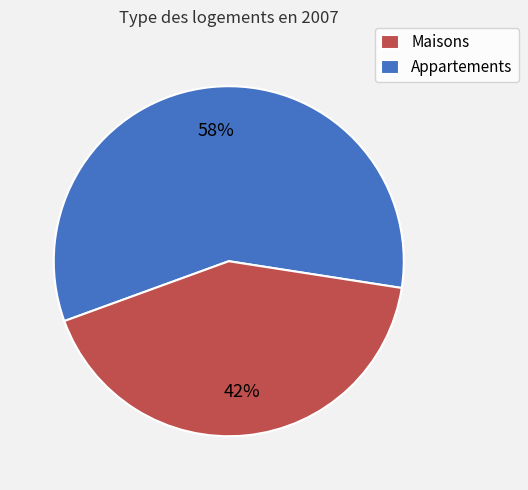

The Maisons slice represents 58% of the pie. True or false?

True